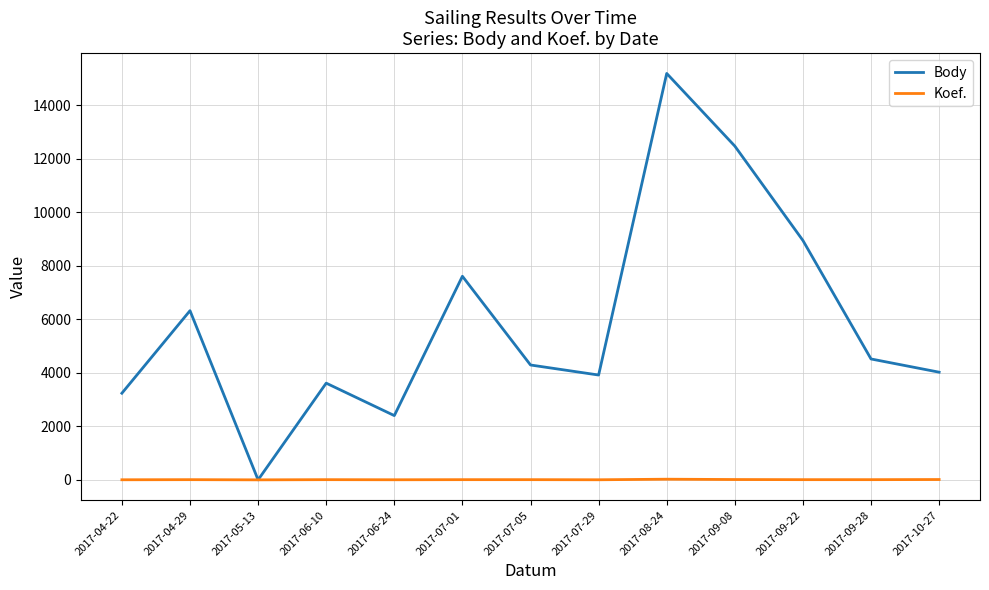

How many values in Body are above zero?

12